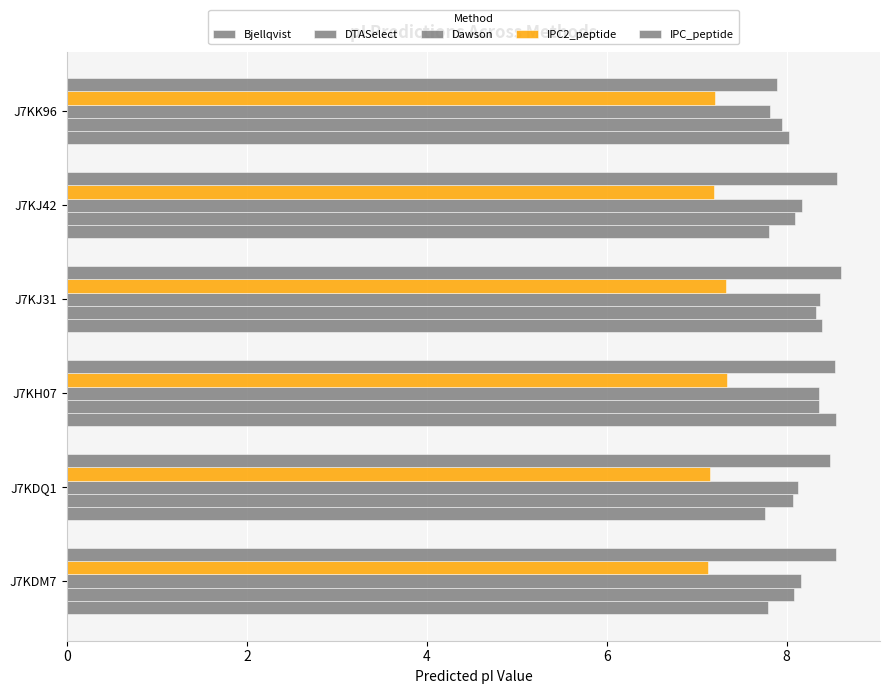

What is the maximum value shown in the chart?

8.6